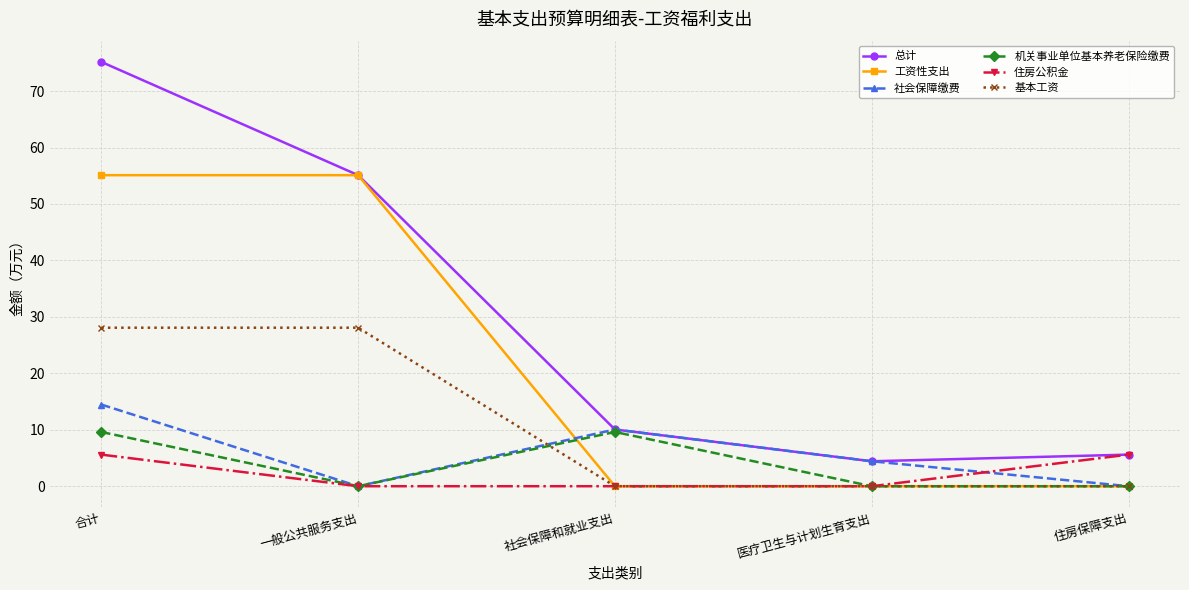

Does the chart display data point markers on the line(s)?

Yes